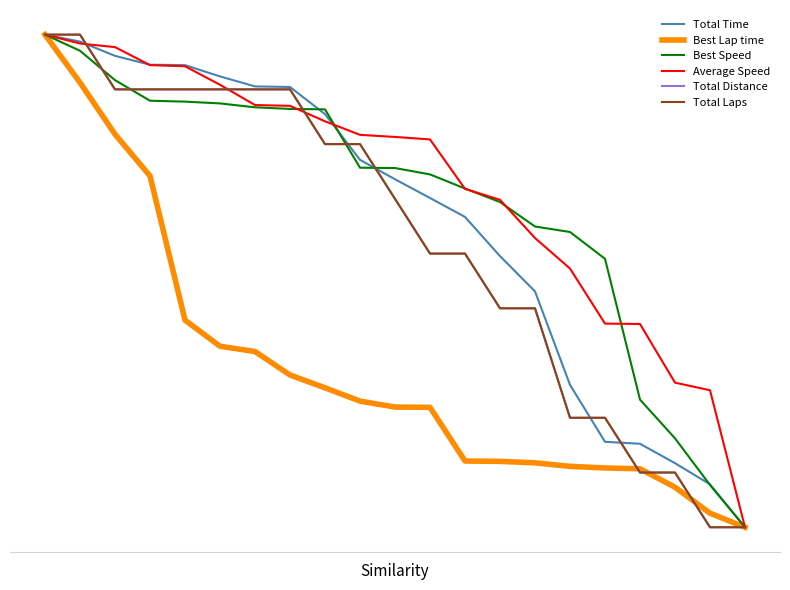

Does the chart have visible grid lines?

No